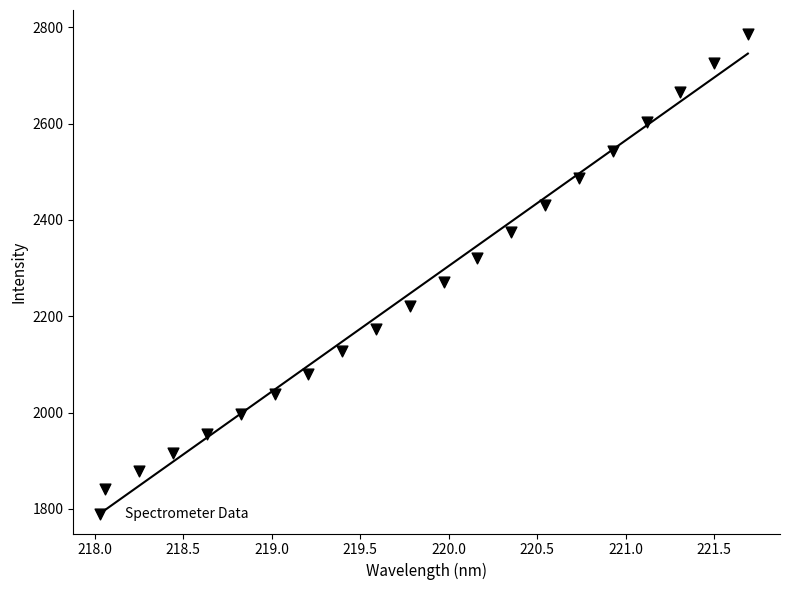

What is the range of X values (max minus min)?

3.6